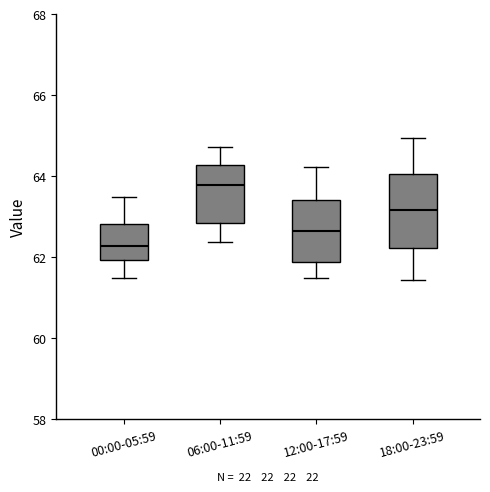

Which box's median line is the lowest?

00:00-05:59